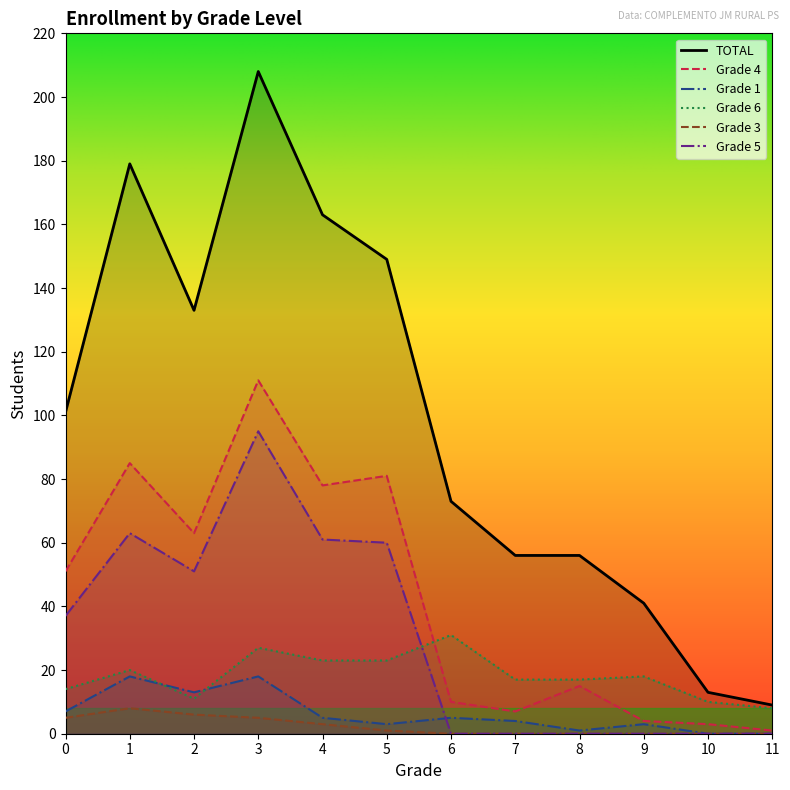

Between 10 and 4, which is larger?

4